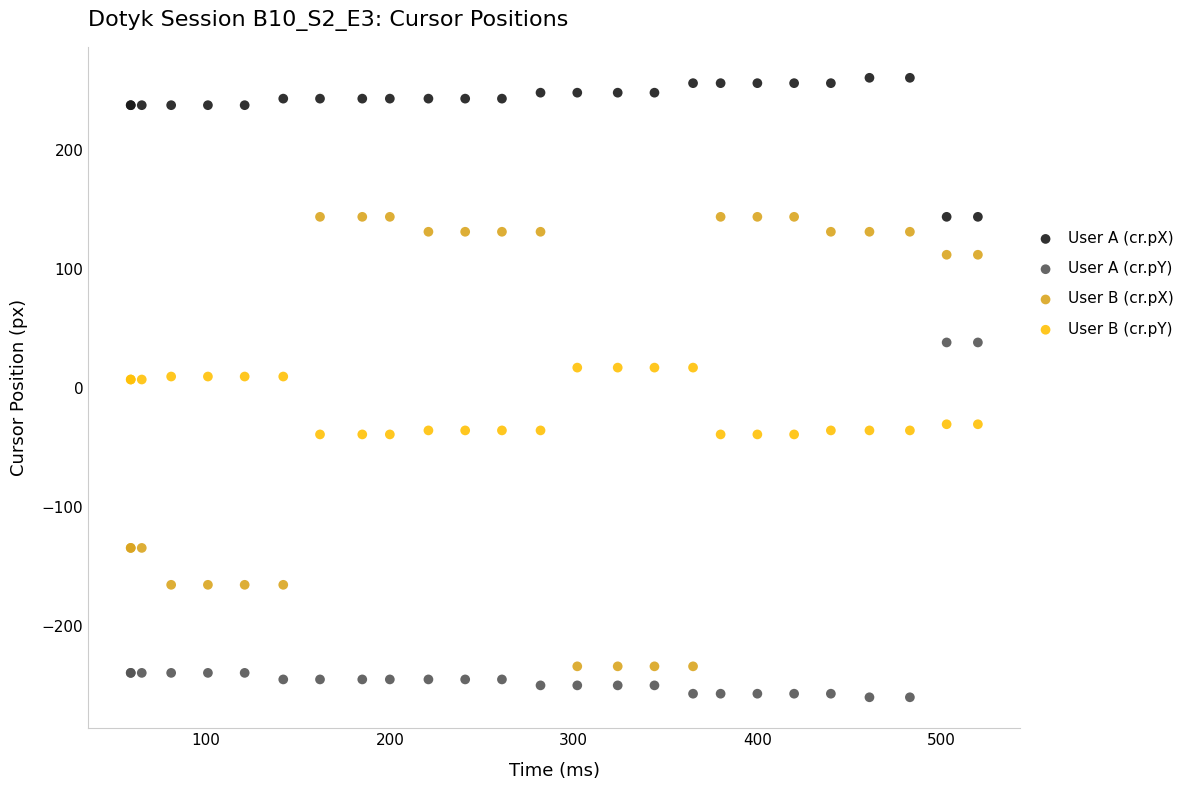

Which series reaches the minimum Y coordinate?

User A (cr.pY)